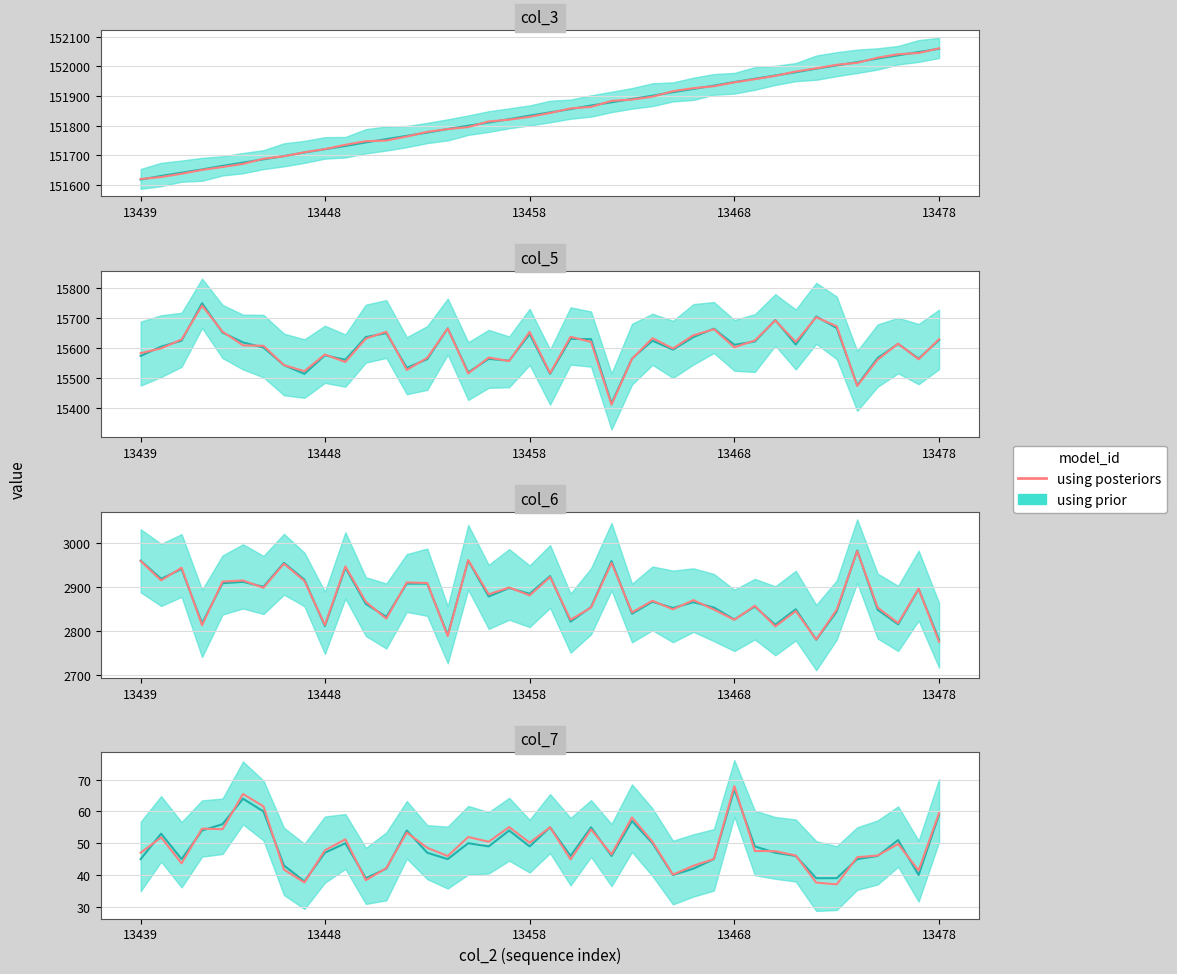

Is it true that the value at 18 is 55.1?

True